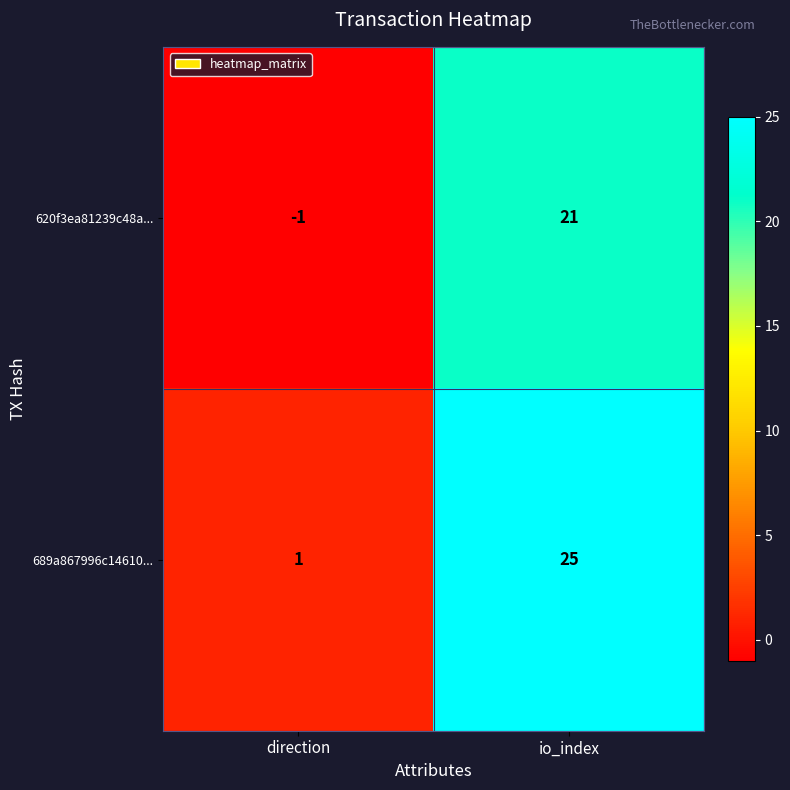

Which series changed the most between direction and io_index?

689a867996c14610...